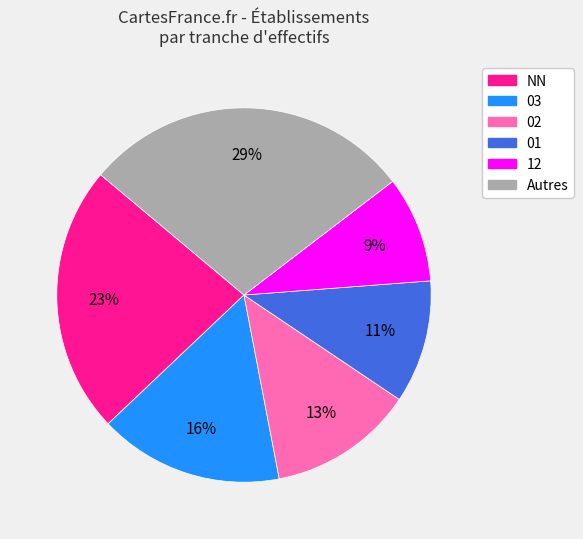

What is the largest slice in the pie chart?

Autres